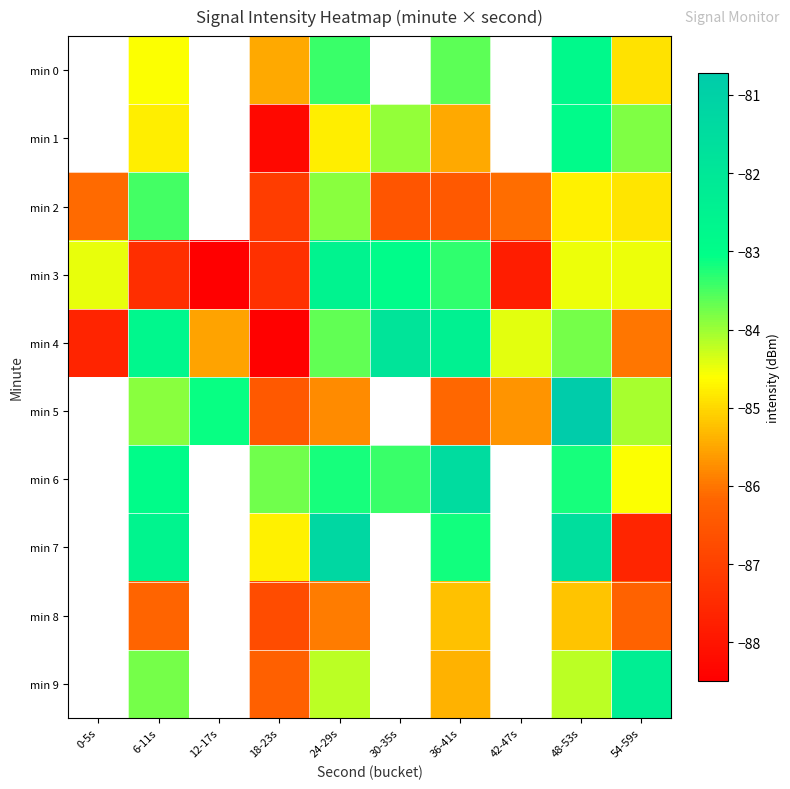

True or false: min 5 has a value of -85.8 at 24-29s.

True